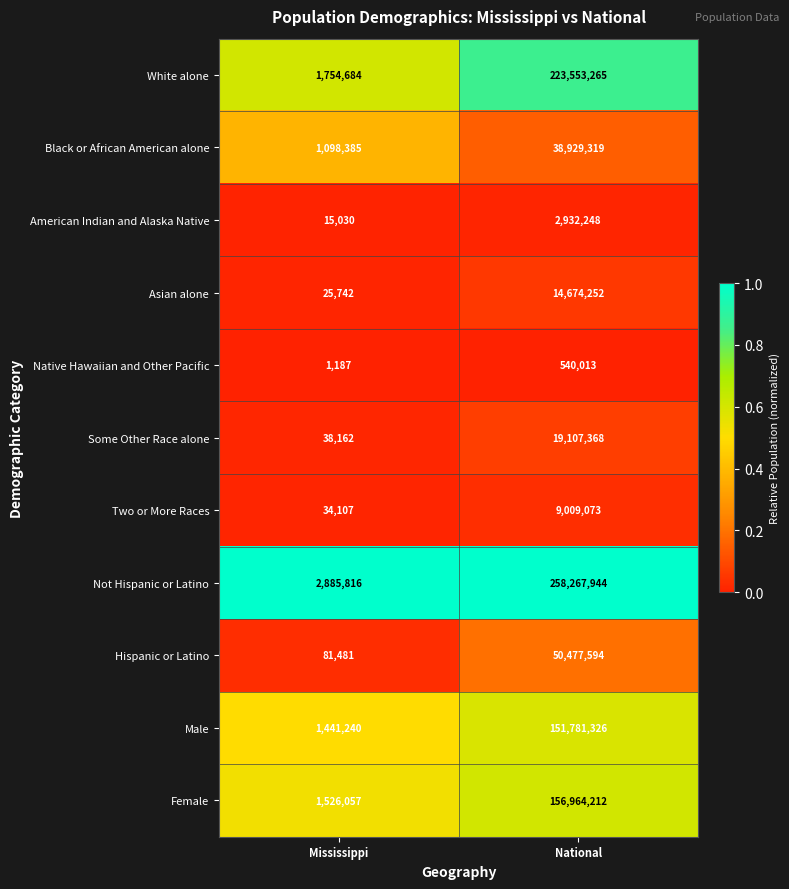

Which series has the largest range (max minus min)?

Not Hispanic or Latino